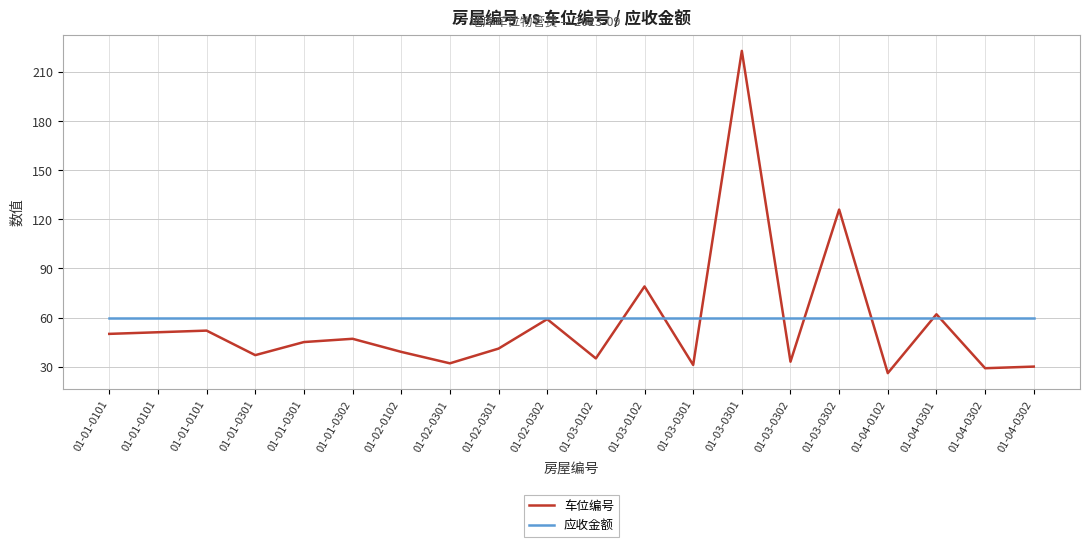

The value of 车位编号 at 01-03-0301 is 77. True or false?

False